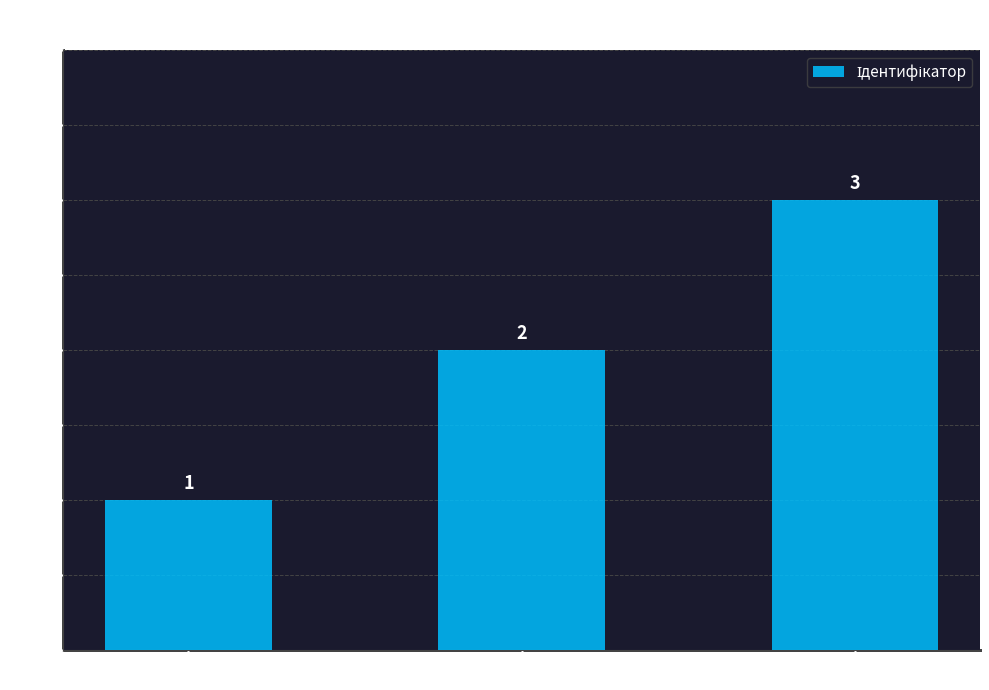

What is the minimum value shown in the chart?

1